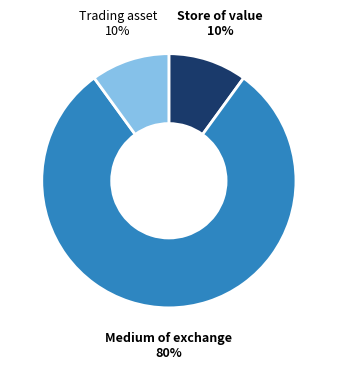

Does any single category account for the majority?

Yes